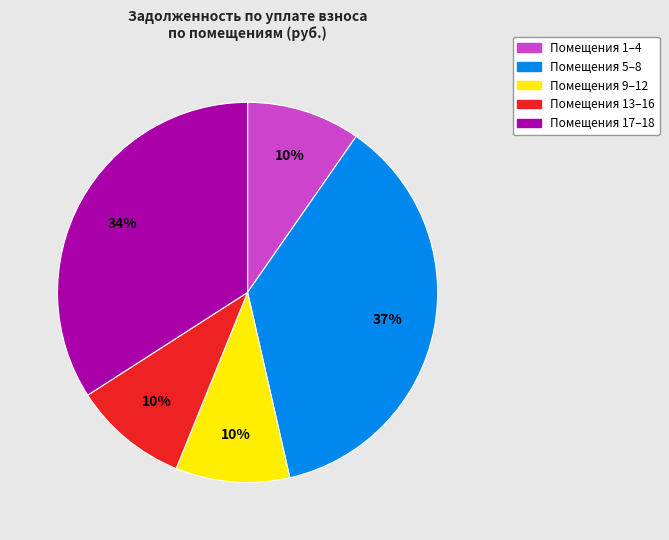

Approximately how many times larger is the value at Помещения 9–12 compared to Помещения 17–18?

0.3